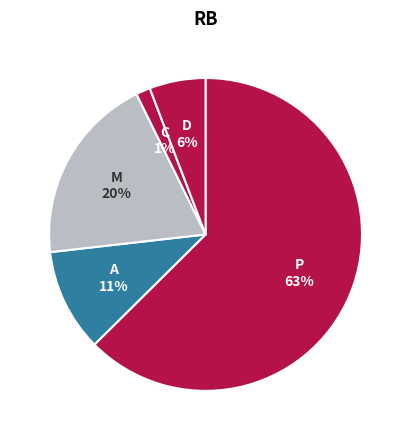

How many segments does this pie chart have?

5